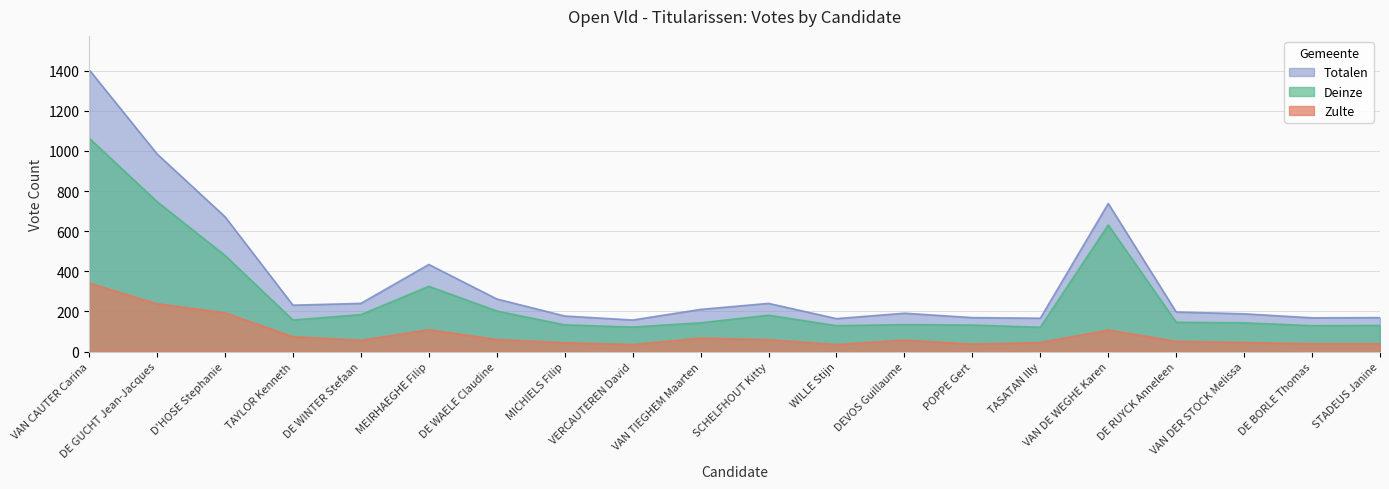

What is the sum of the Totalen values at DEVOS Guillaume and VERCAUTEREN David?

348